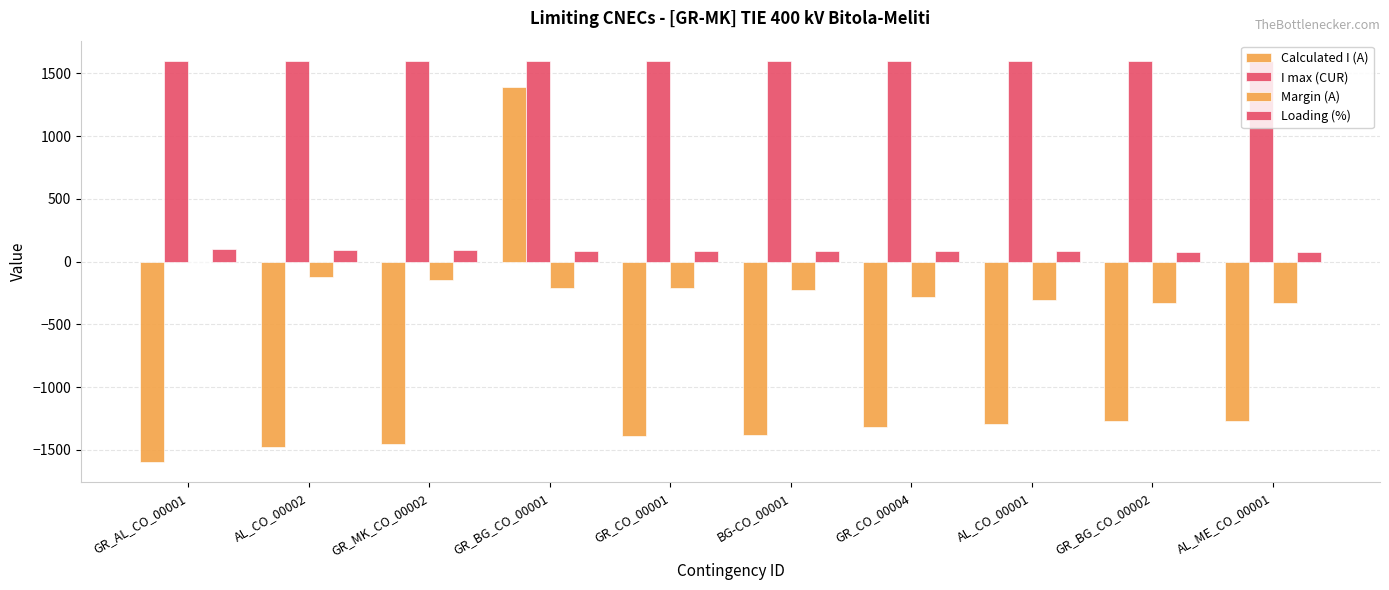

How many data points in Calculated I (A) are above -1321?

4